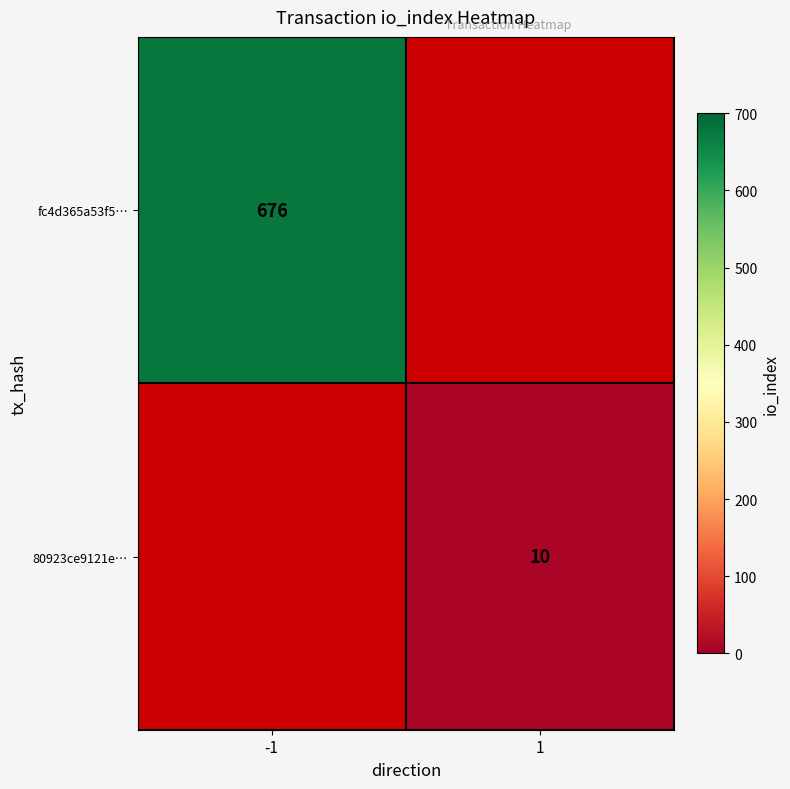

True or false: 80923ce9121e… has a value of 16 at 1.

False